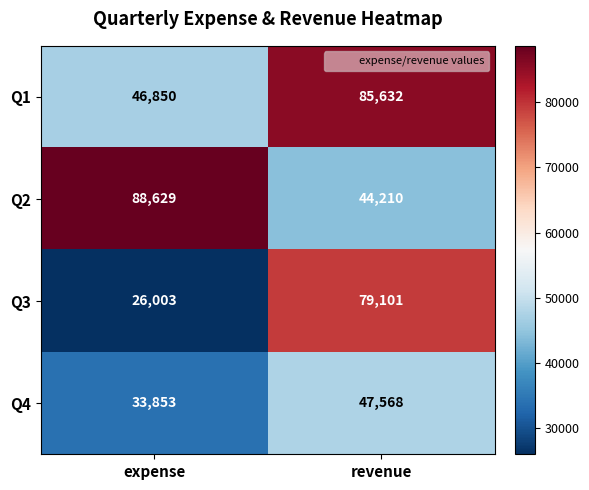

True or false: Q3 has a value of 79101 at revenue.

True